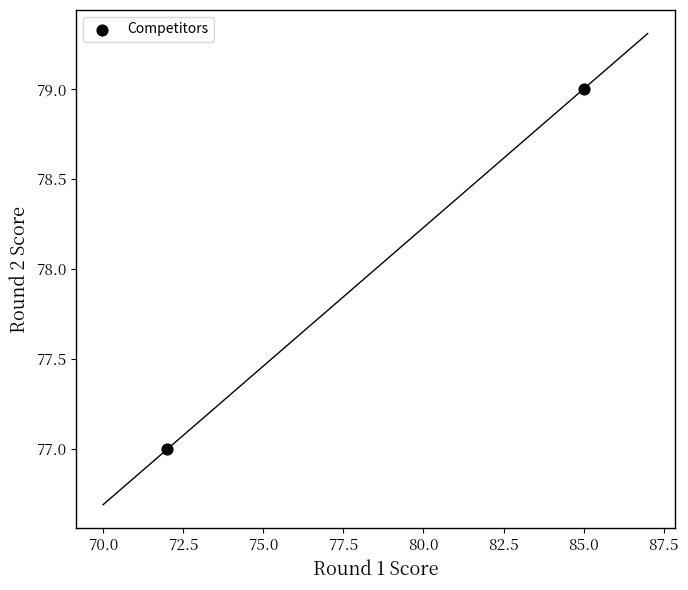

What is the range of X values (max minus min)?

13